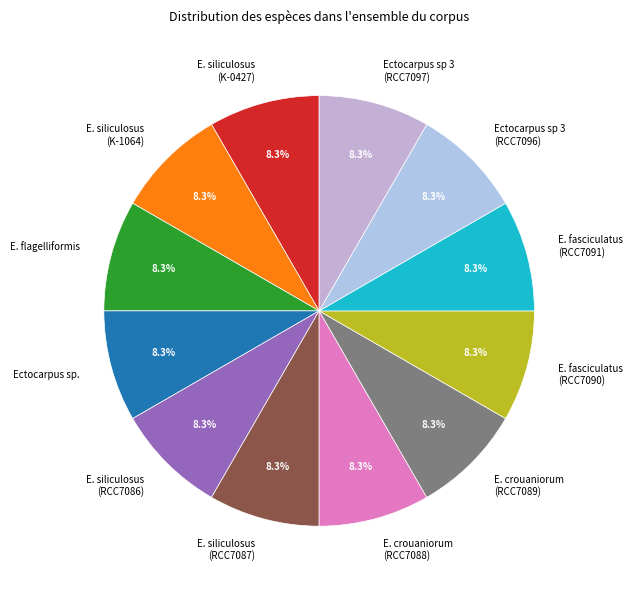

What portion of the pie excludes Ectocarpus sp.?

91.7%